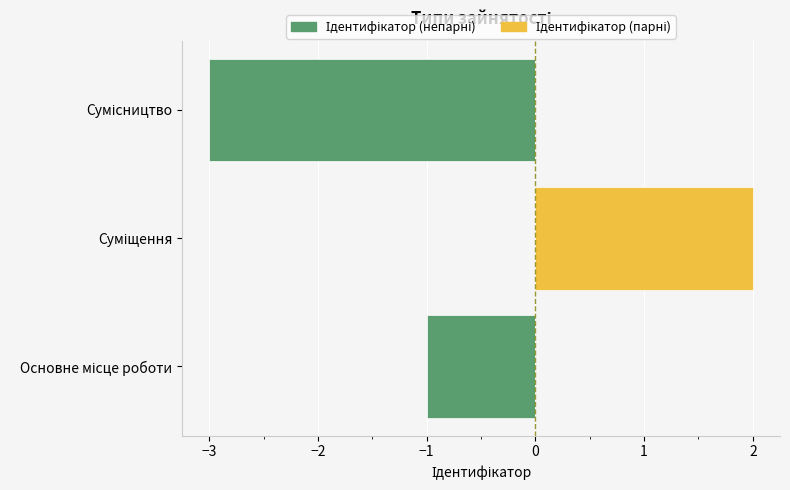

The value of Ідентифікатор (парні) at Основне місце роботи is 1. True or false?

False